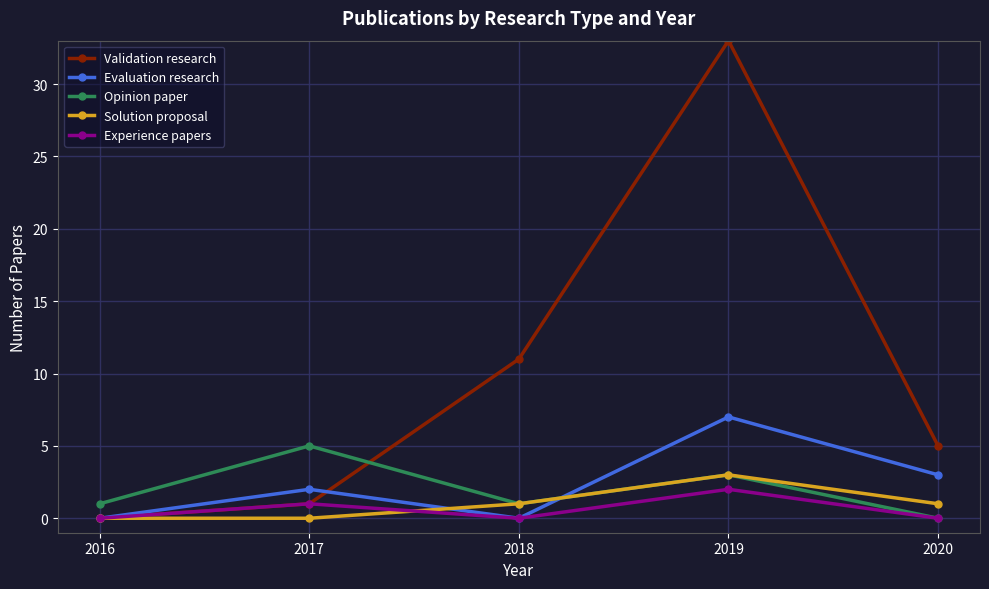

True or false: Opinion paper and Evaluation research intersect in this chart.

True